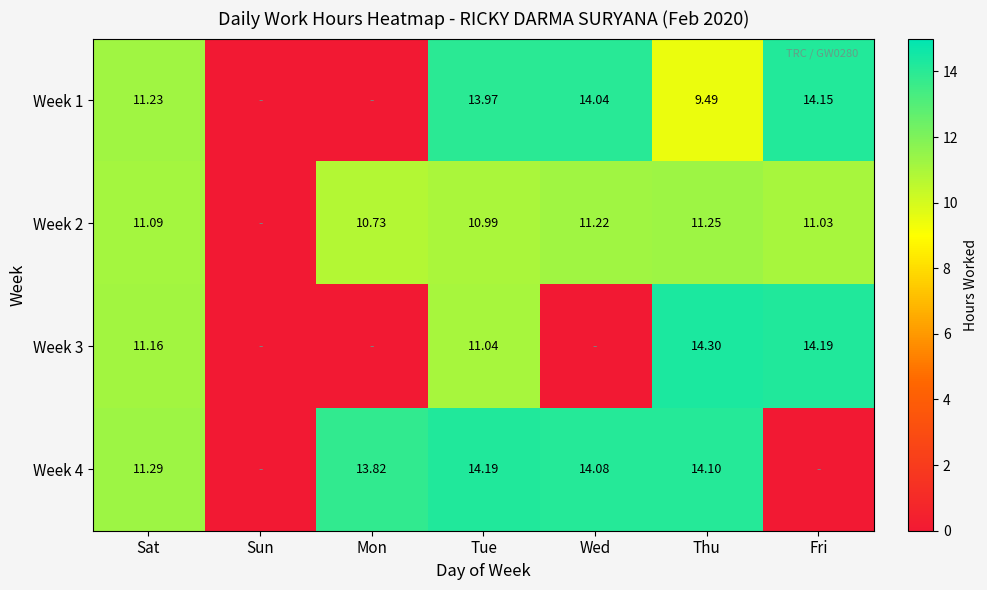

What is the difference between the Week 3 values at Tue and Wed?

11.0